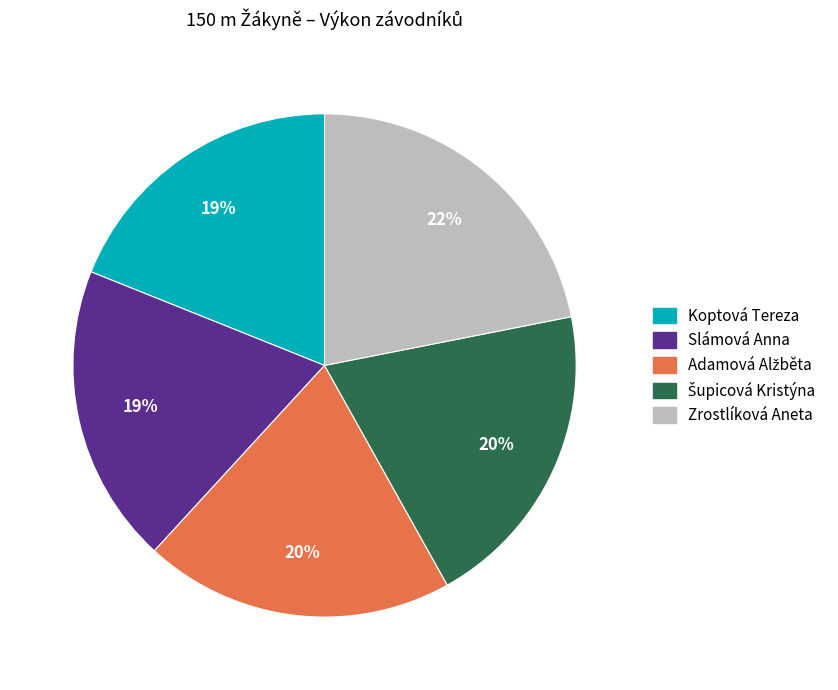

How many segments does this pie chart have?

5